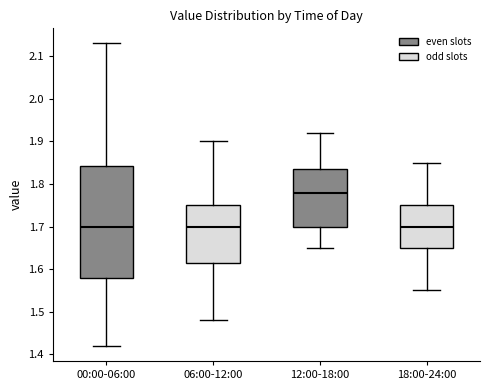

Which box is the tallest, from its lower edge to its upper edge?

00:00-06:00